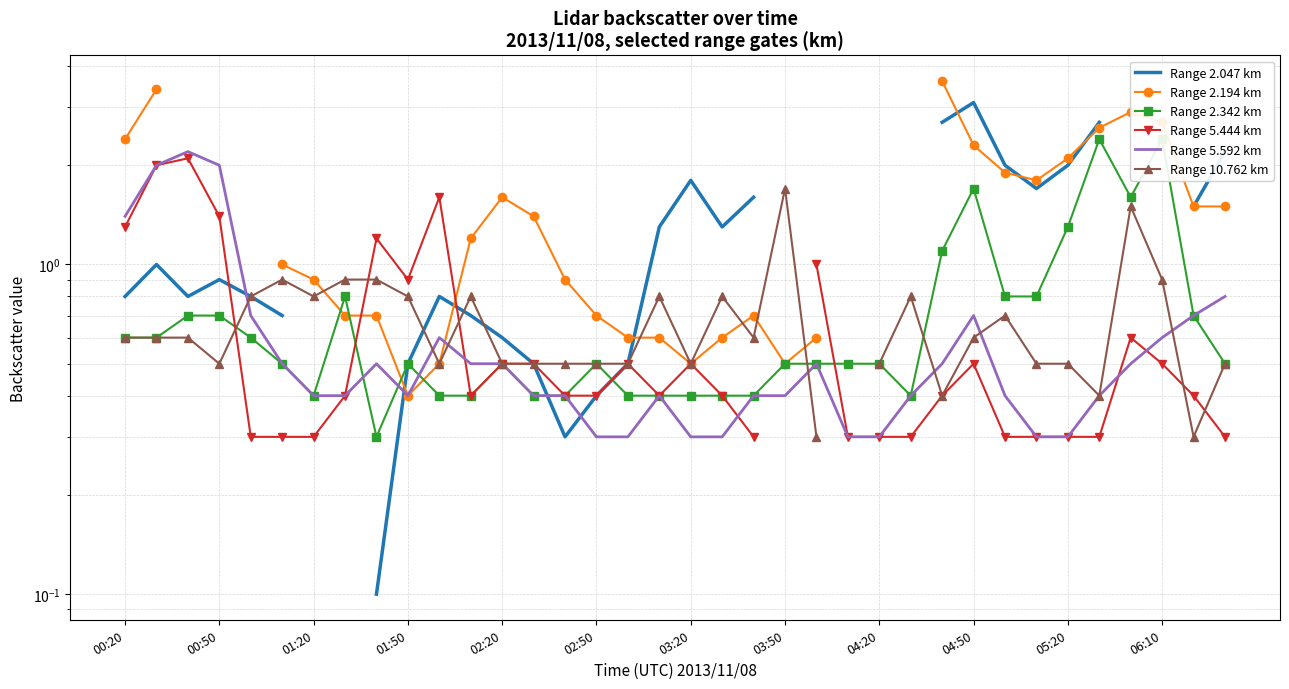

How many values in Range 10.762 km are above zero?

35